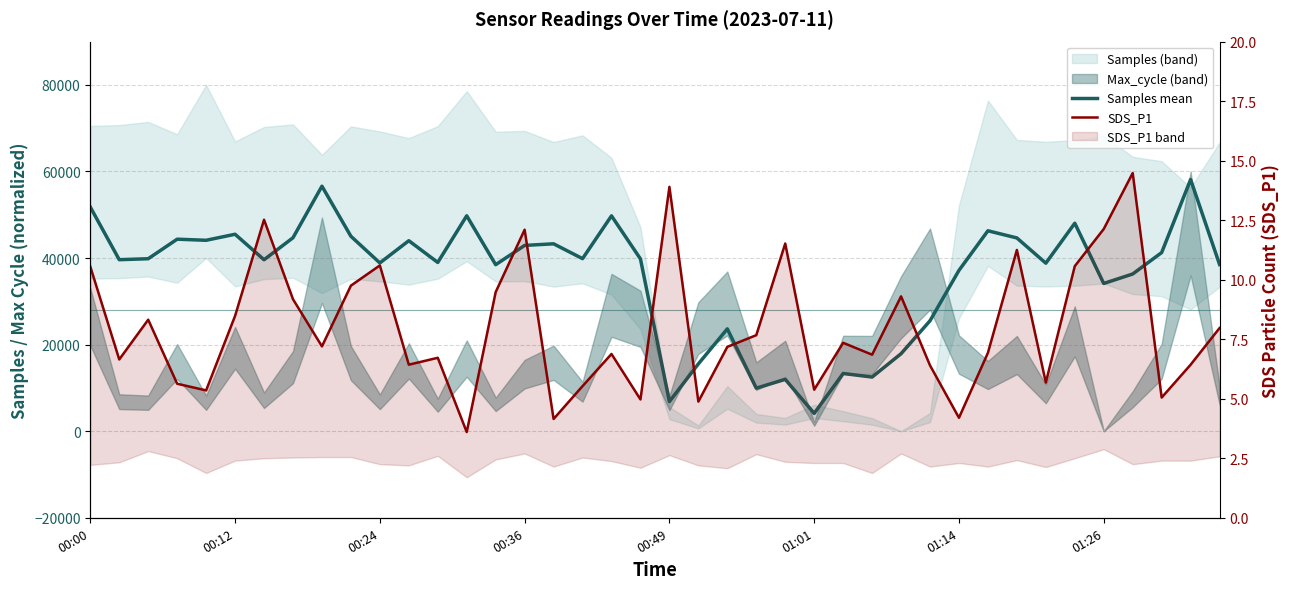

What is the label of the 5th point from the left?

00:49